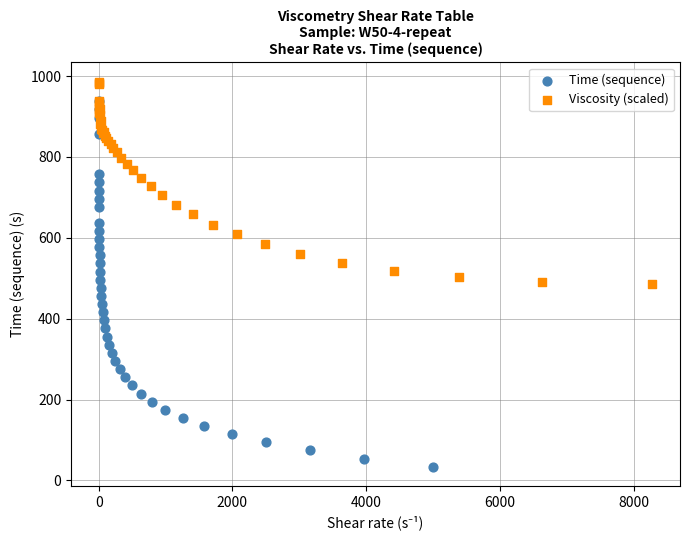

Which series has the widest spread of Y values?

Time (sequence)